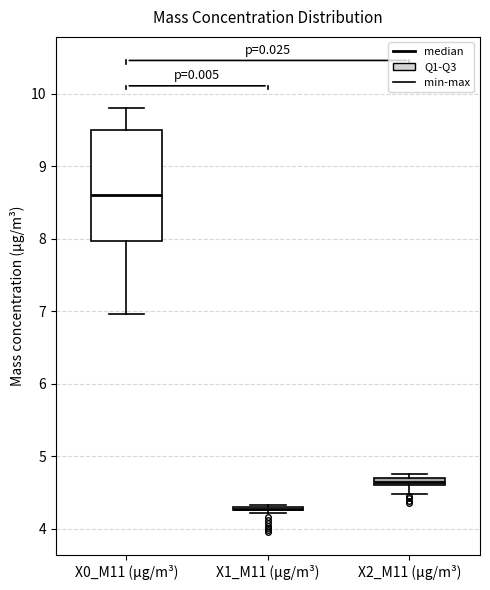

Where does the lower whisker of the box for X2_M11 (μg/m³) end on the y-axis? The values are not printed on the chart, so give them approximately, as read against the axis.

4.5